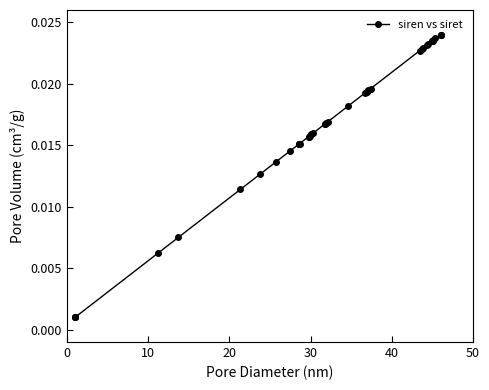

What is the sum of all values?

0.7